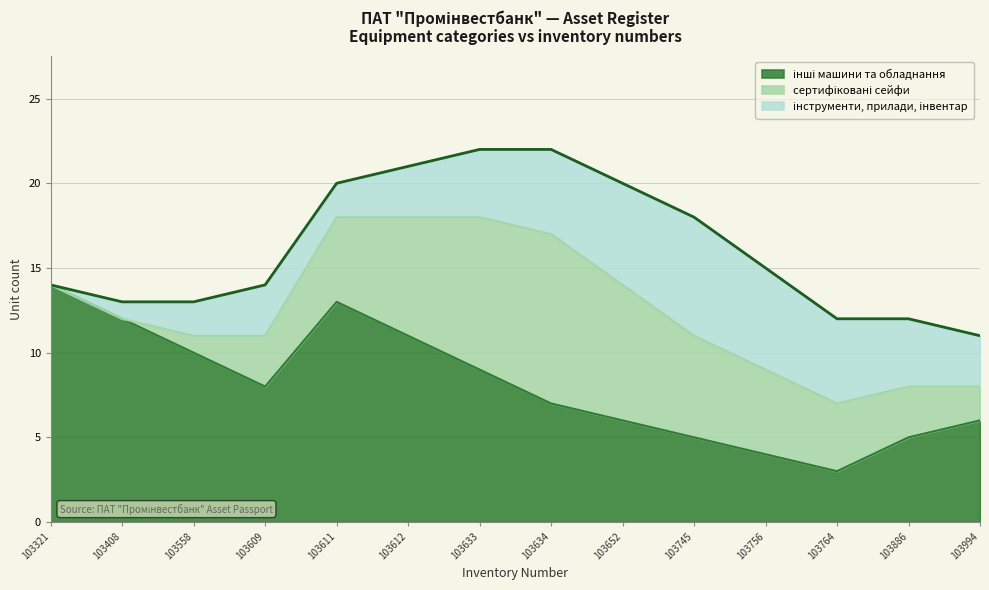

Rank the categories by інші машини та обладнання value from lowest to highest.

103764, 103756, 103745, 103886, 103652, 103994, 103634, 103609, 103633, 103558, 103612, 103408, 103611, 103321